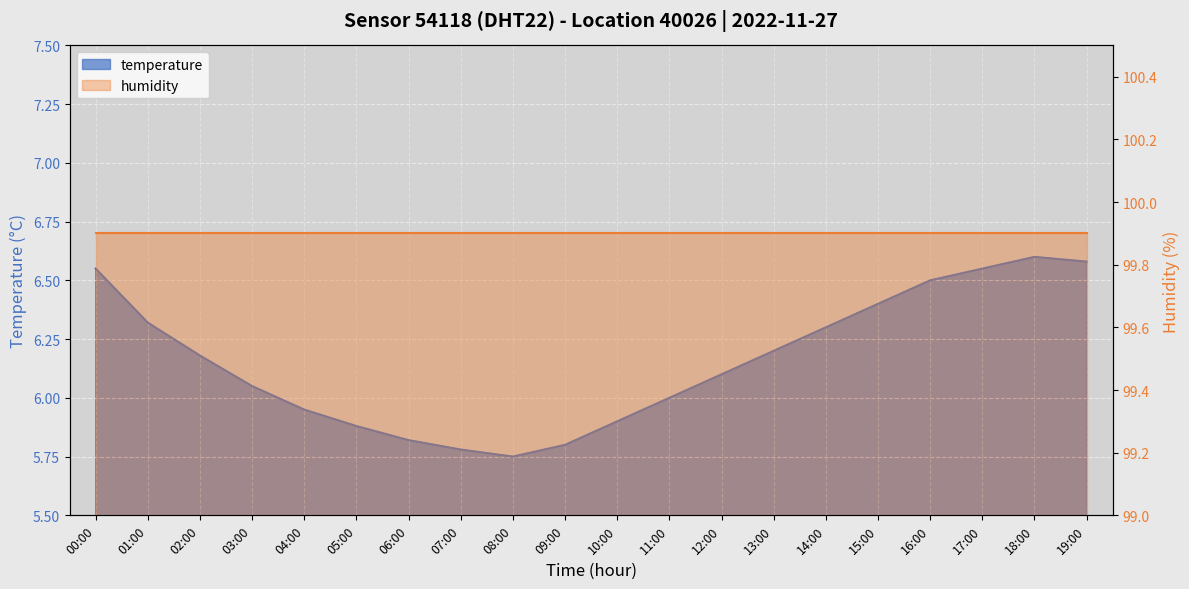

True or false: there are more than 2 points higher than both neighbors.

False